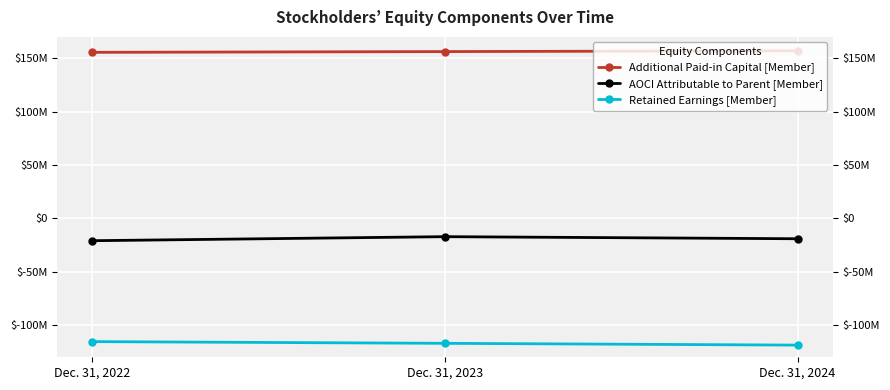

What is the sum of the AOCI Attributable to Parent [Member] values at Dec. 31, 2022 and Dec. 31, 2024?

-39862000